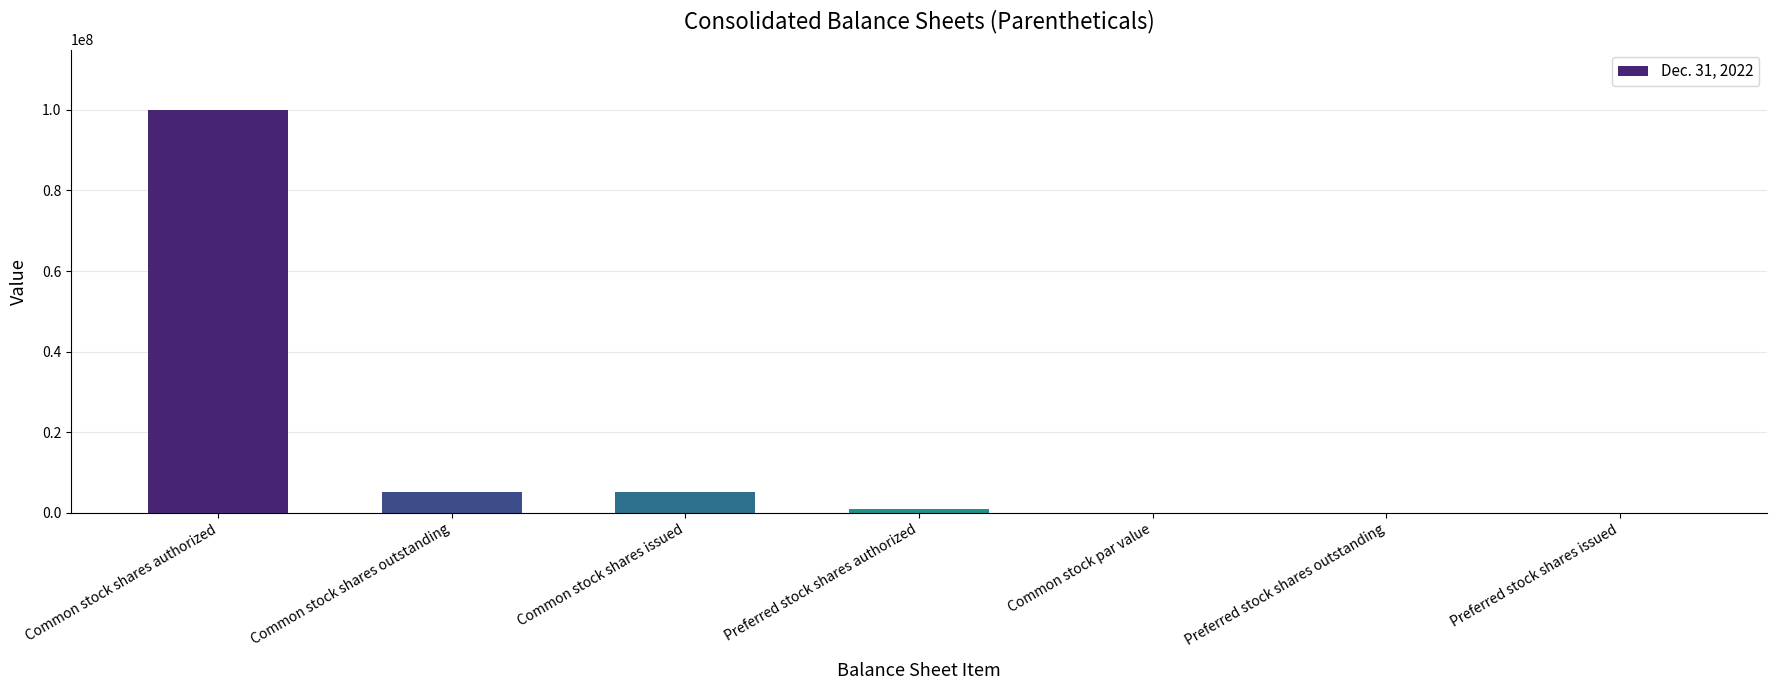

Between Common stock shares issued and Preferred stock shares outstanding, which is larger?

Common stock shares issued